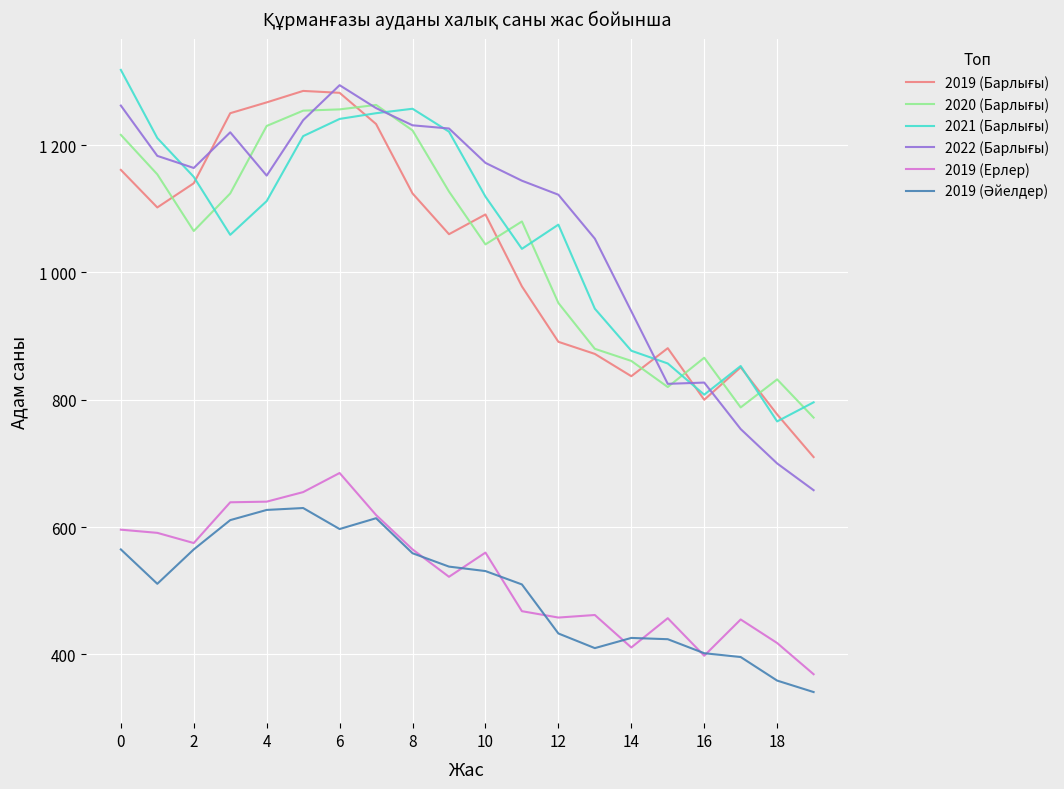

Does the chart have visible grid lines?

Yes